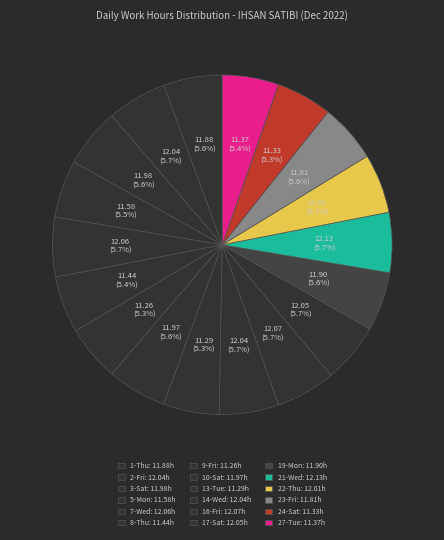

Rank the categories by value from lowest to highest.

9-Fri, 13-Tue, 24-Sat, 27-Tue, 8-Thu, 5-Mon, 23-Fri, 1-Thu, 19-Mon, 10-Sat, 3-Sat, 22-Thu, 2-Fri, 14-Wed, 17-Sat, 7-Wed, 16-Fri, 21-Wed